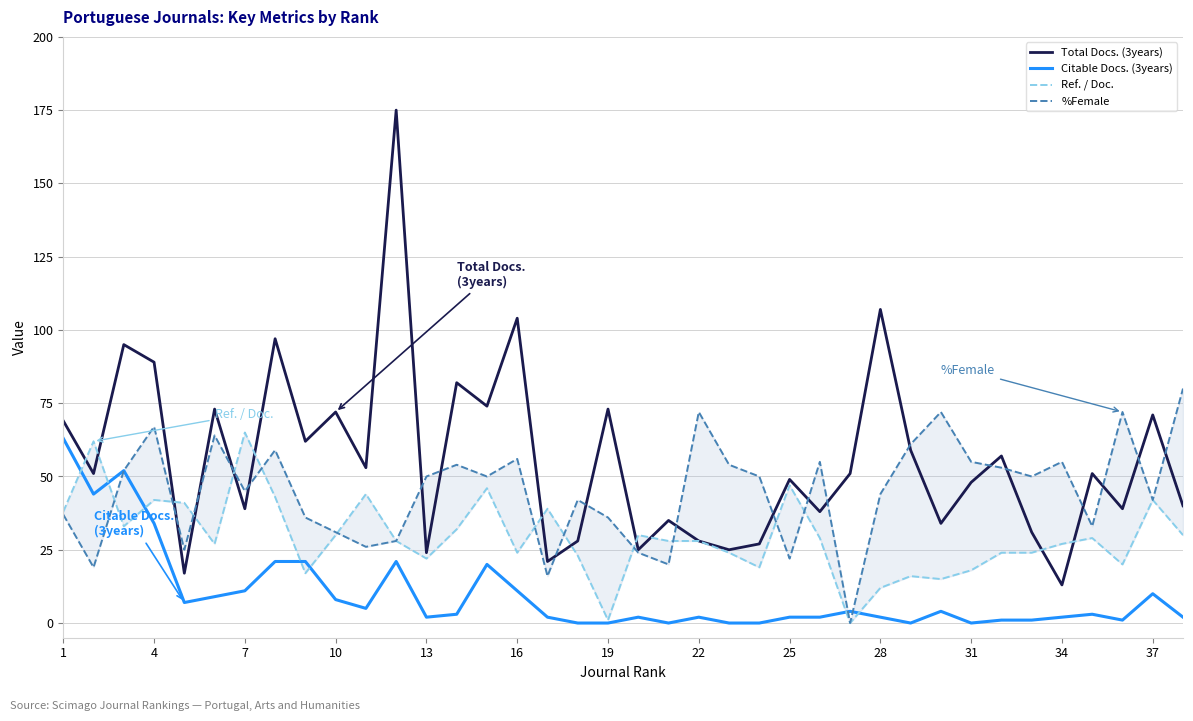

What is the total value across all series at 13?

90